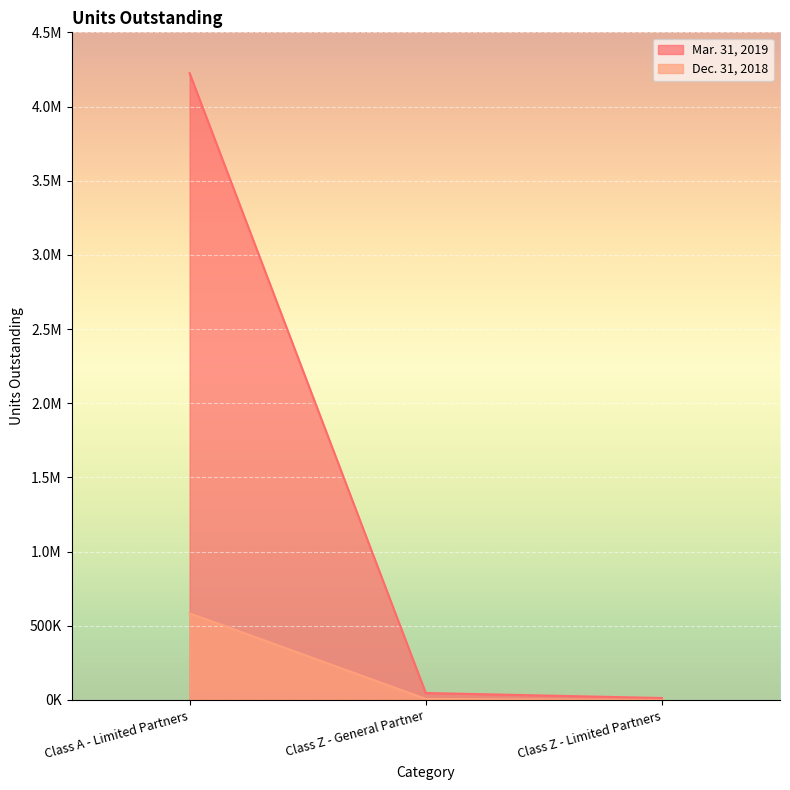

What value does the Mar. 31, 2019 series have at Class Z - Limited Partners?

13013.4